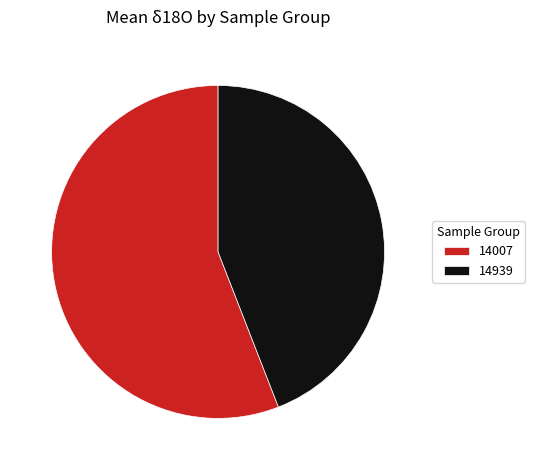

Which slice represents more than half of the pie?

14007